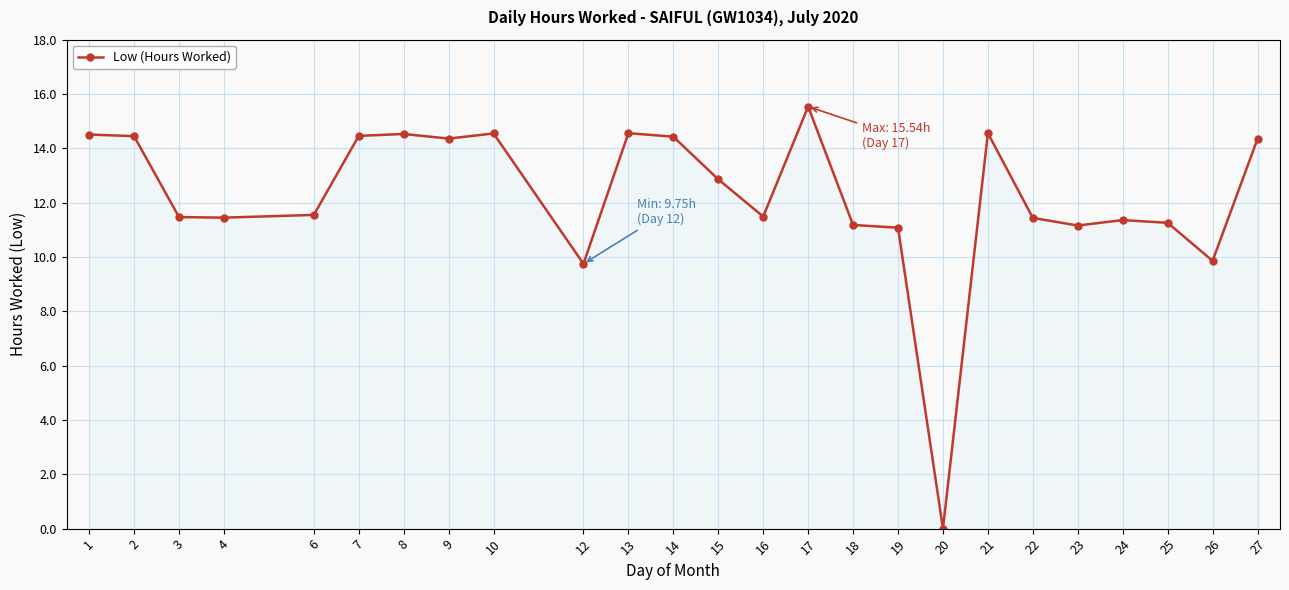

How many lines are shown in the chart?

1